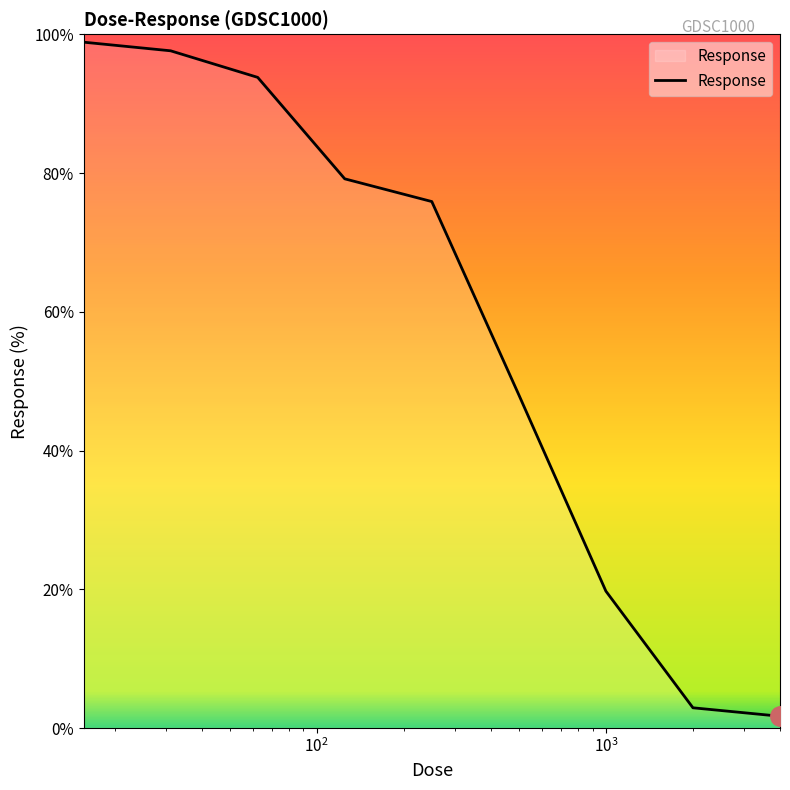

How many lines are shown in the chart?

1